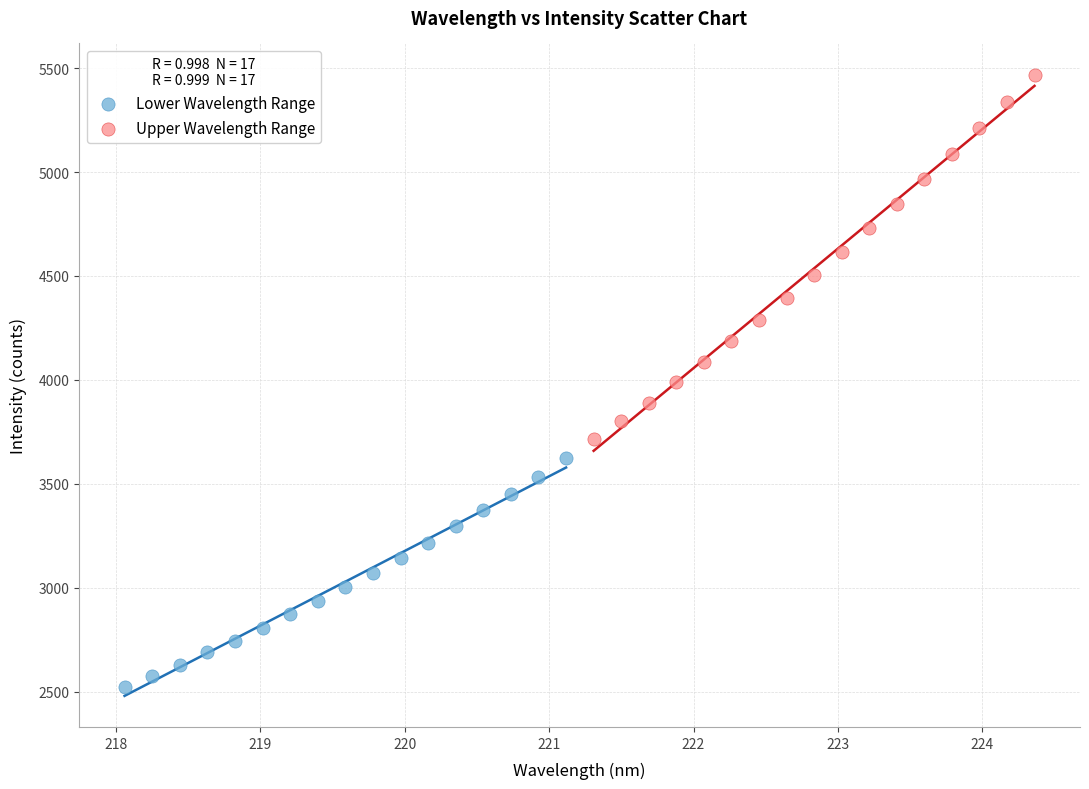

Which series contains the lowest Y value?

Lower Wavelength Range